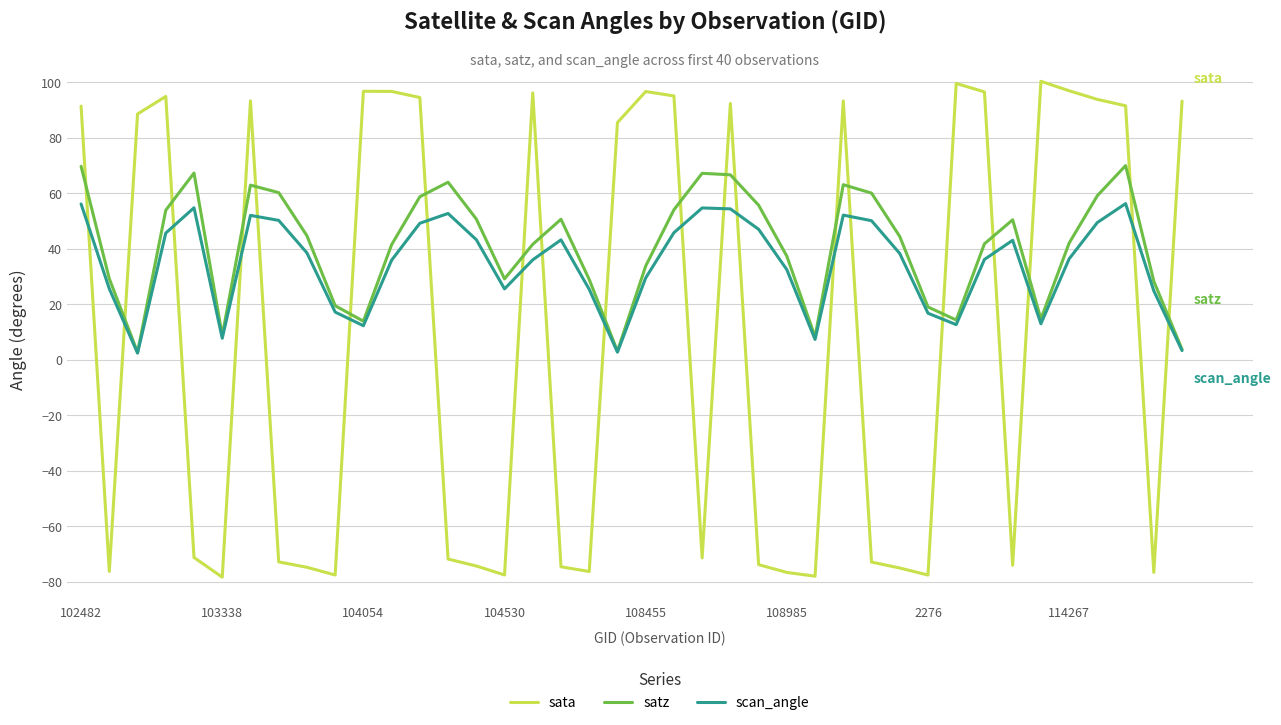

List the series in order of their overall mean, highest first.

satz, scan_angle, sata